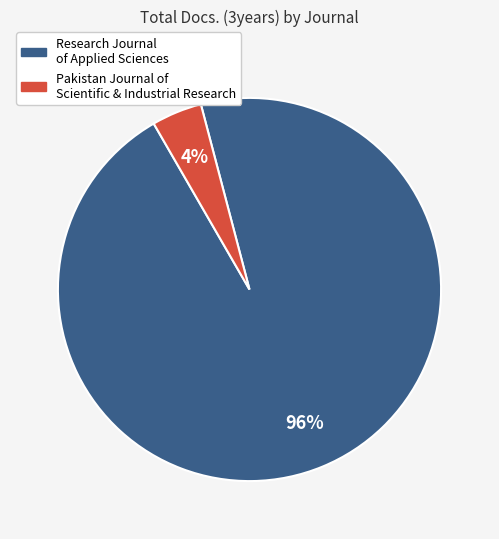

To the nearest percent, what is the average slice percentage?

50%